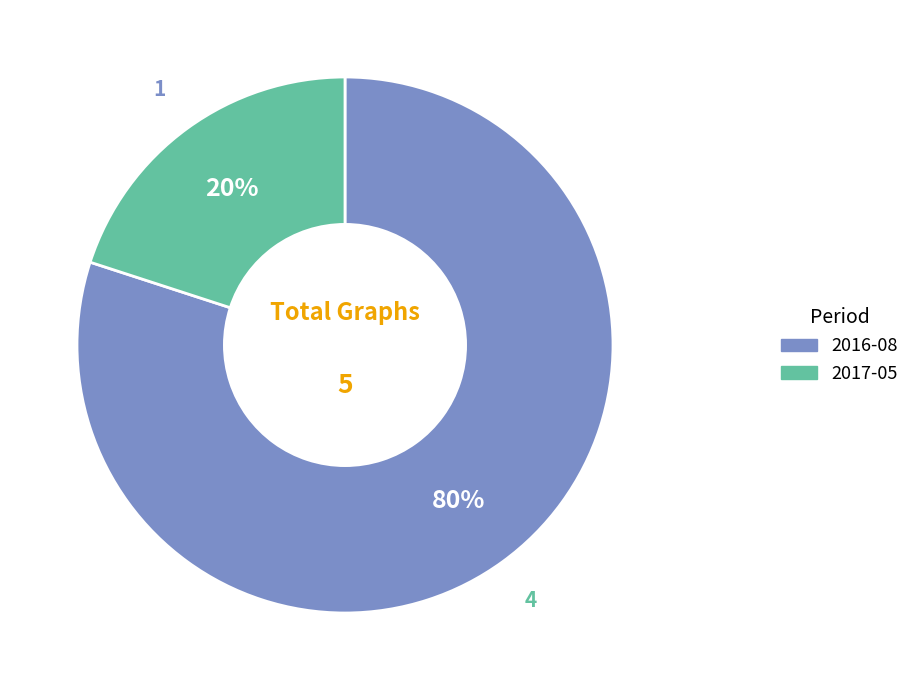

How many segments does this pie chart have?

2